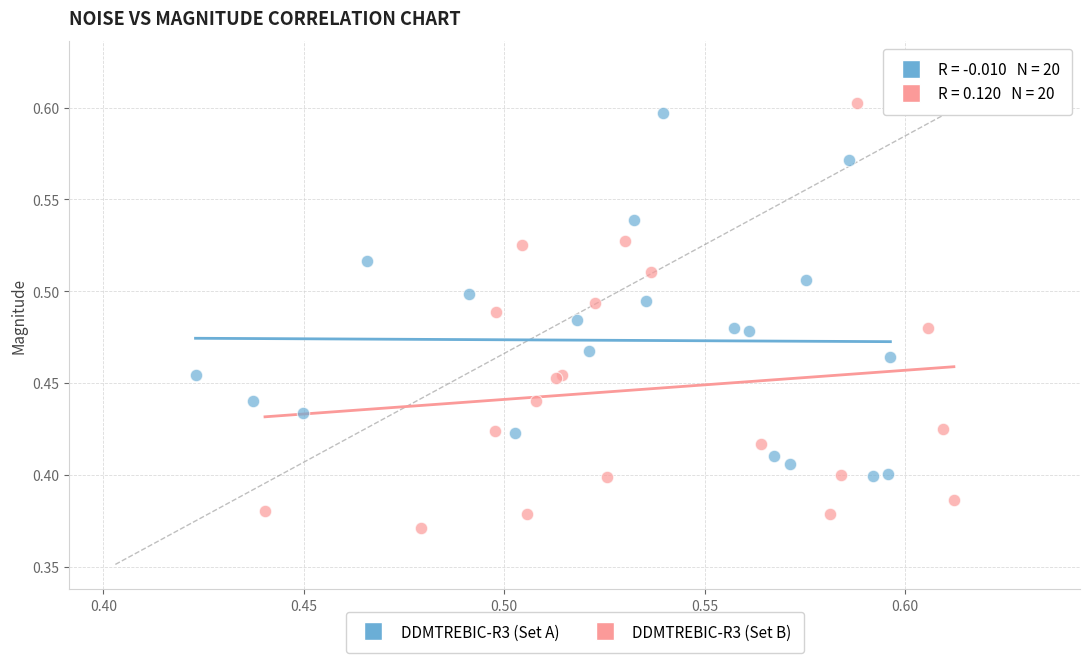

Which series reaches the minimum Y coordinate?

DDMTREBIC-R3 (Set B)